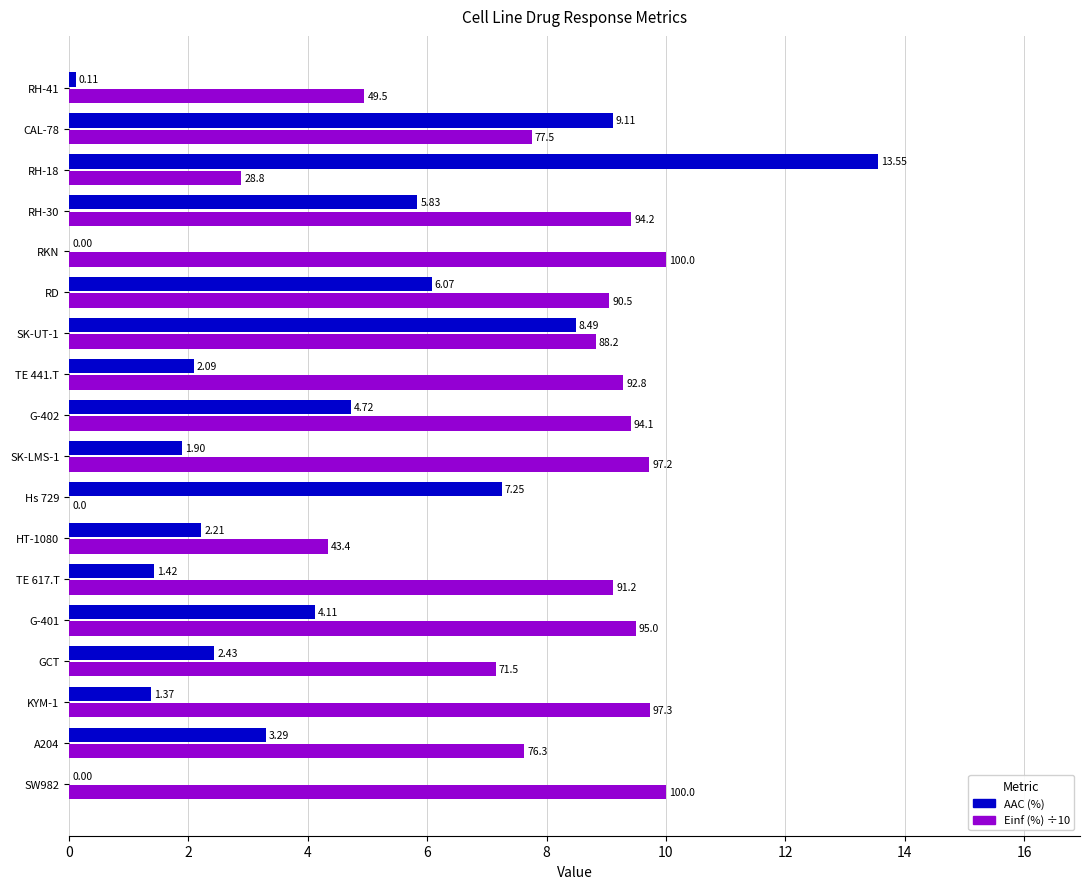

How many values in Einf (%) ÷10 are above zero?

17